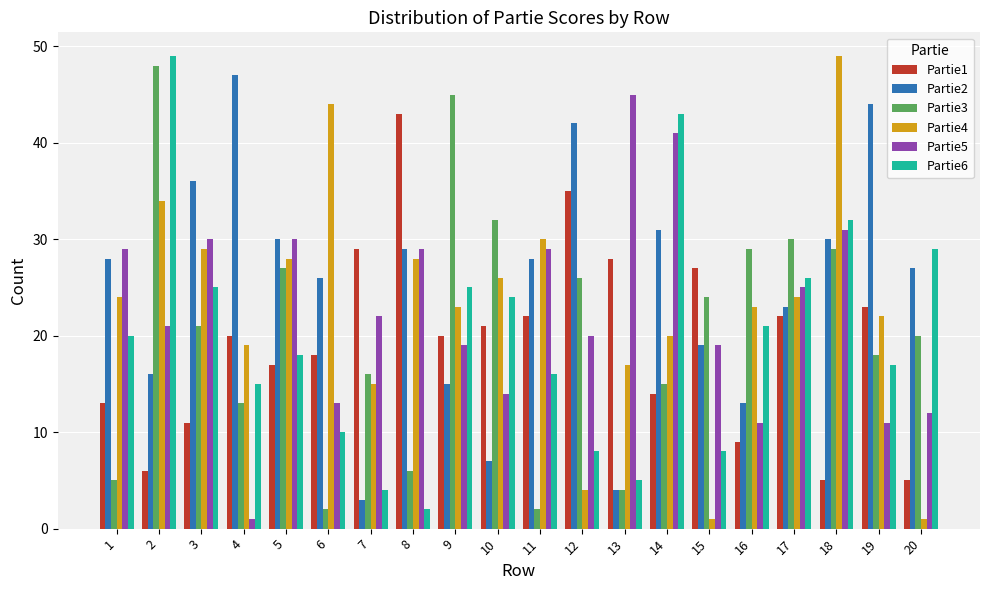

Which series has the largest range (max minus min)?

Partie4